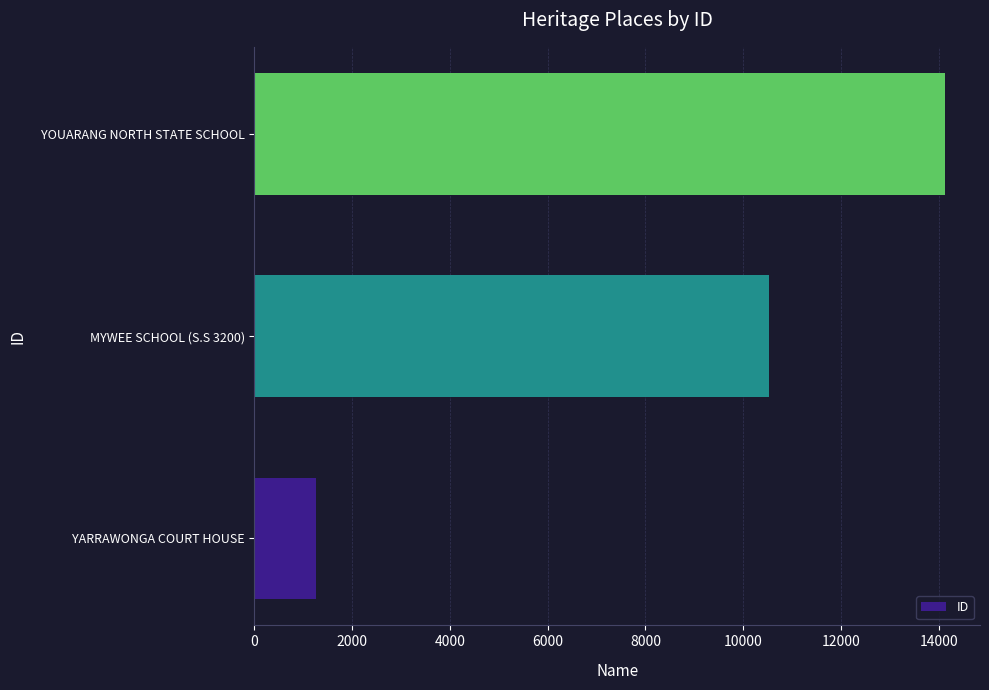

Is it true that the value at YOUARANG NORTH STATE SCHOOL is 14137?

True